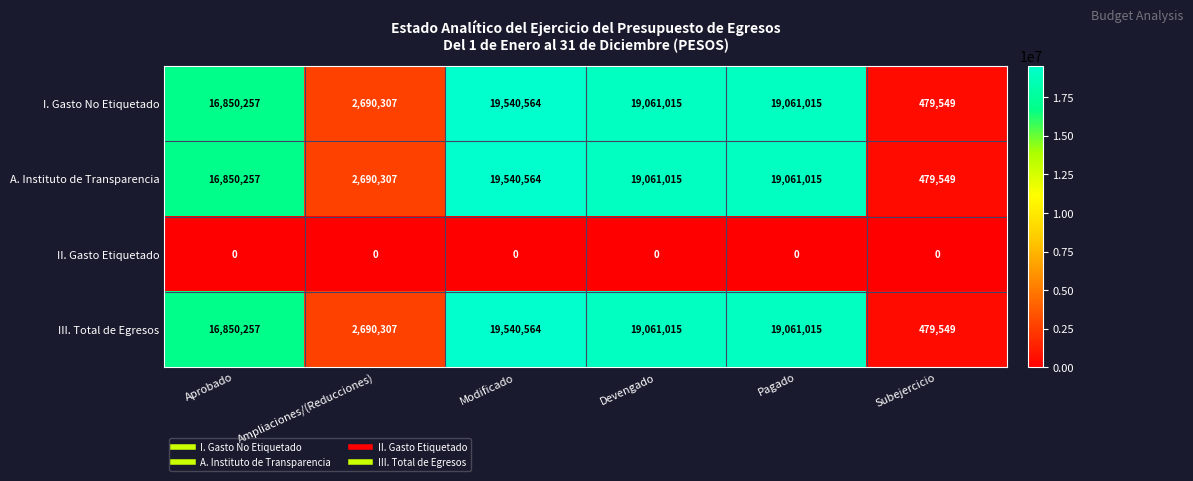

What is the total value across all series at Devengado?

57183045